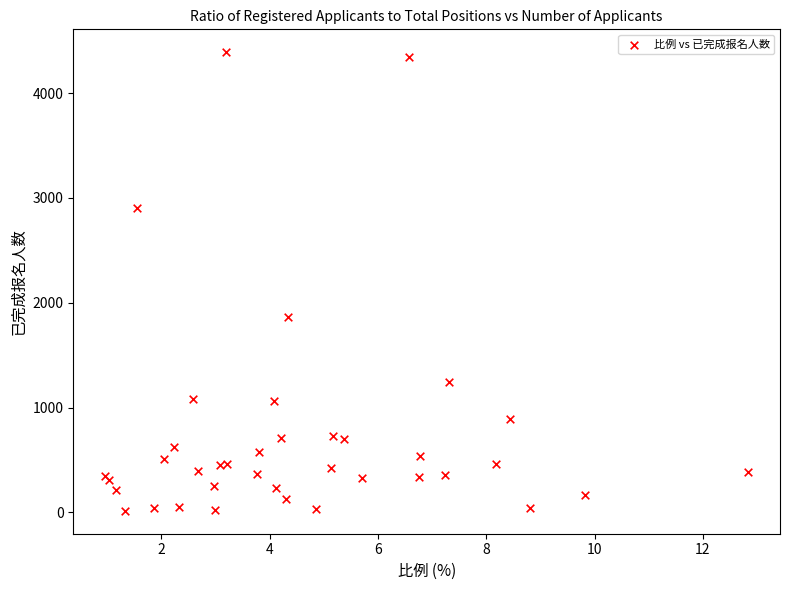

What Y value in the scatter plot is closest to 2203?

1867